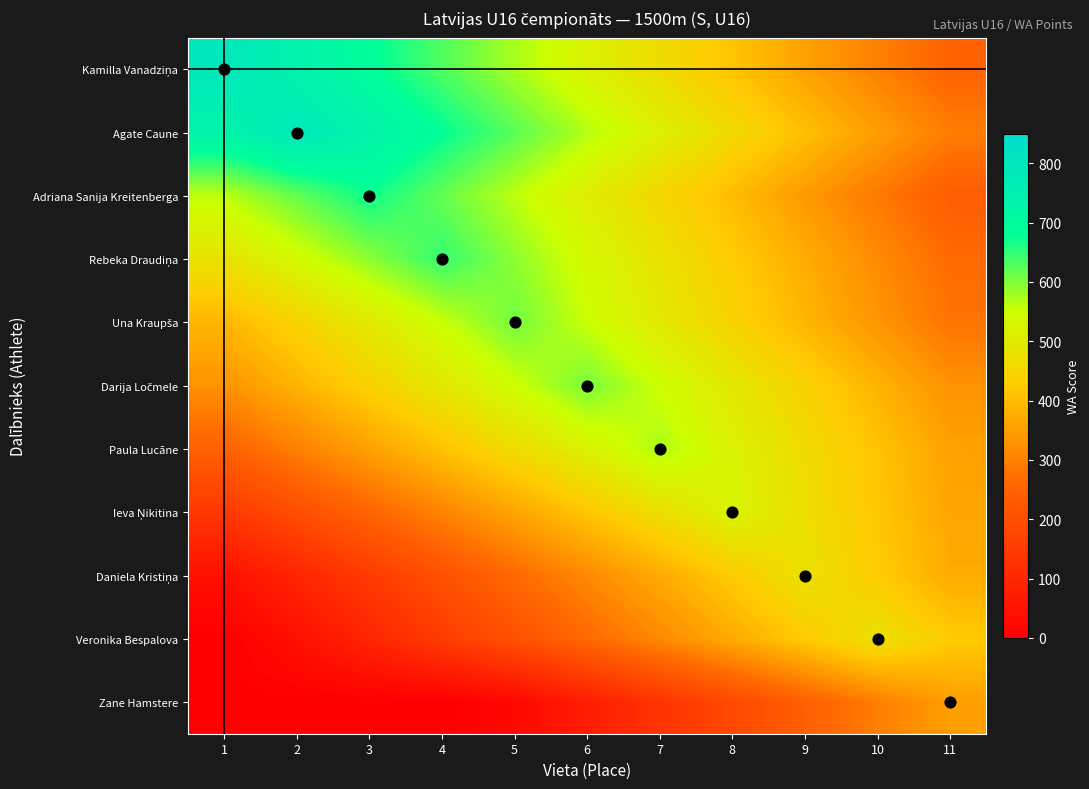

Which series has the largest range (max minus min)?

Kamilla Vanadziņa